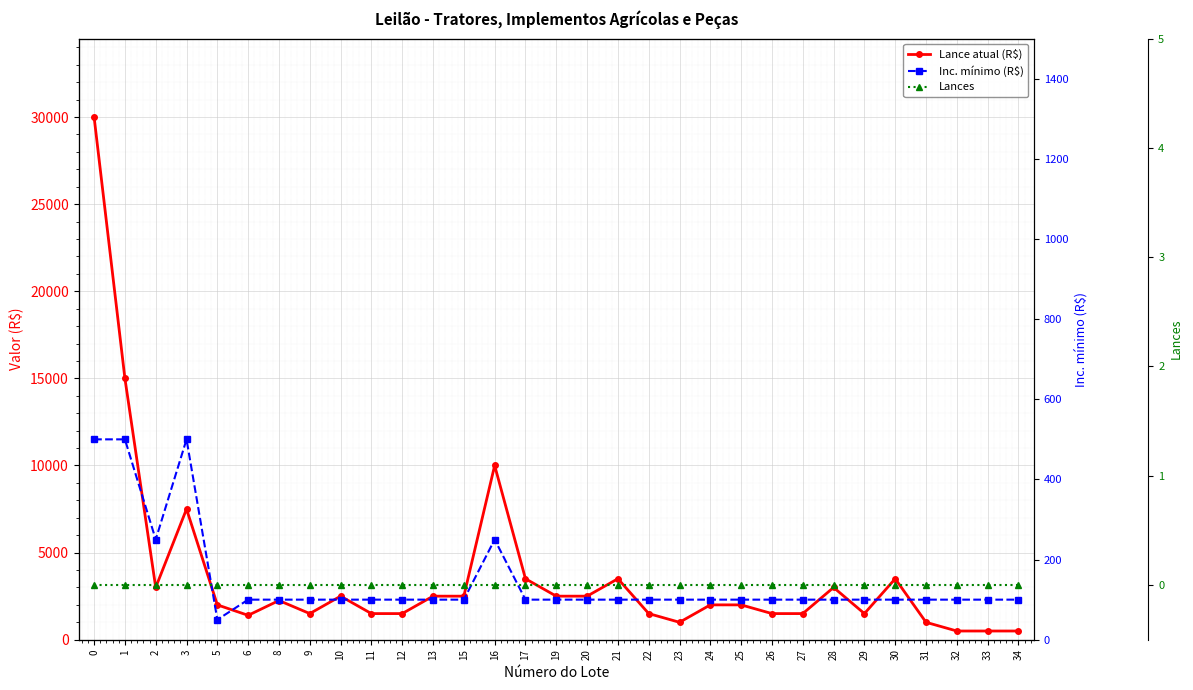

What is the maximum value shown in the chart?

30000